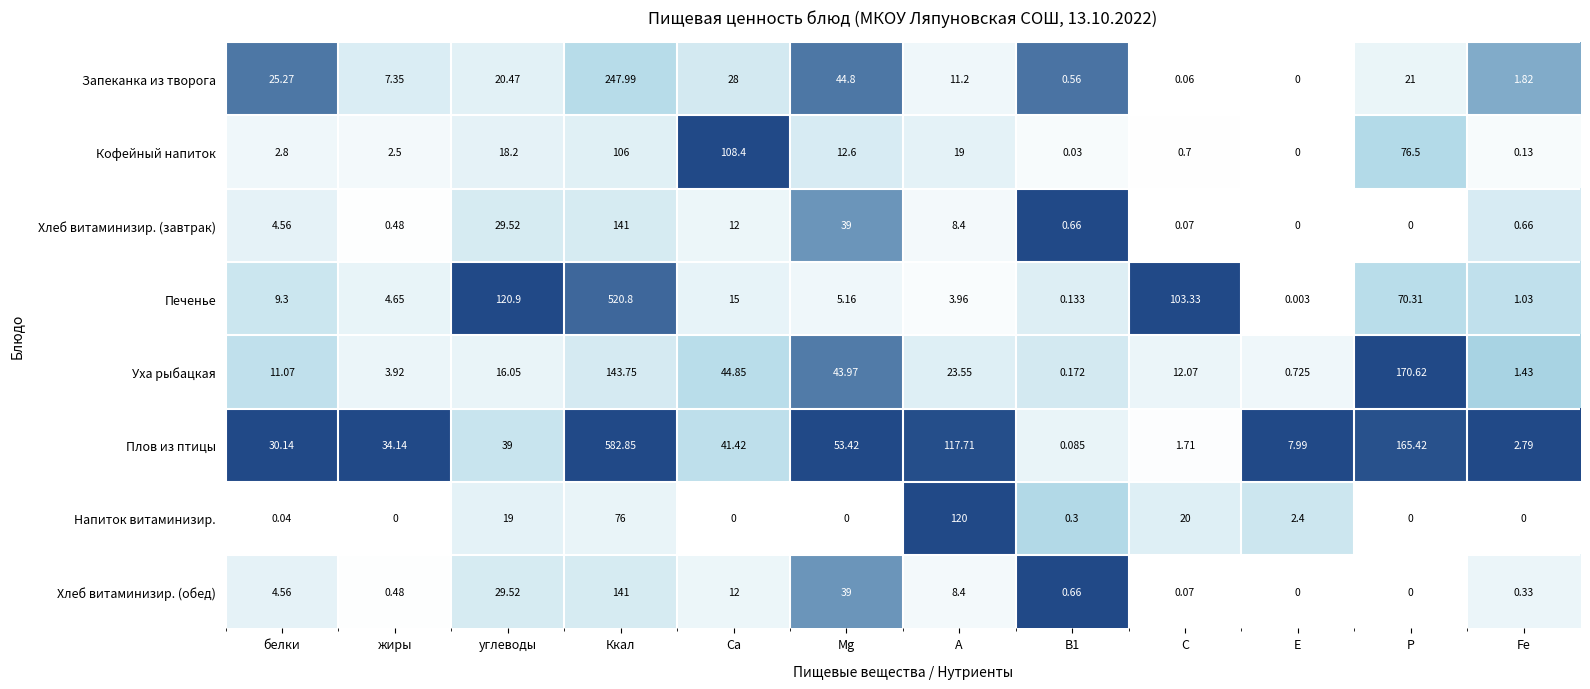

At which label does Печенье first exceed 9?

белки